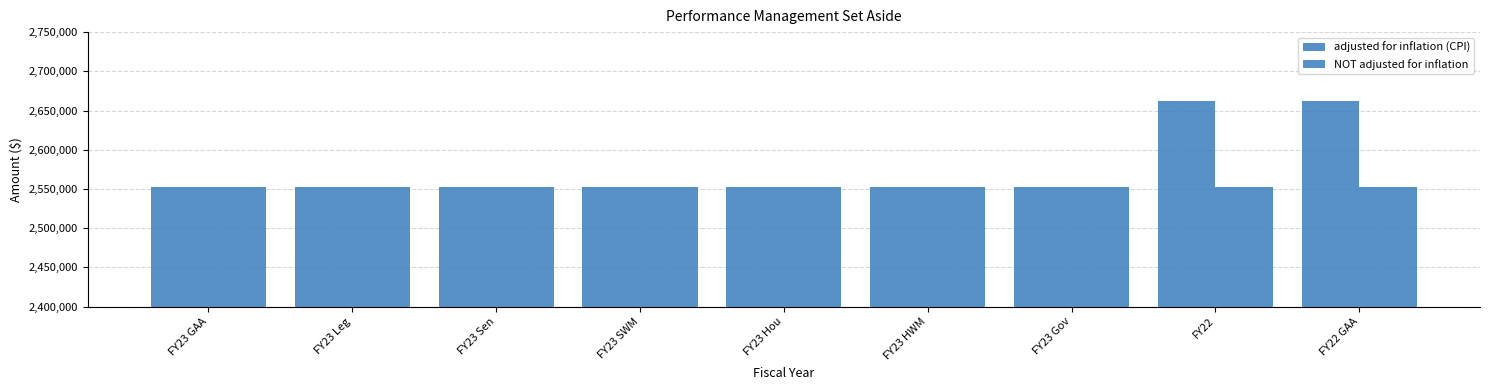

Read the NOT adjusted for inflation value at FY23 SWM.

2552157